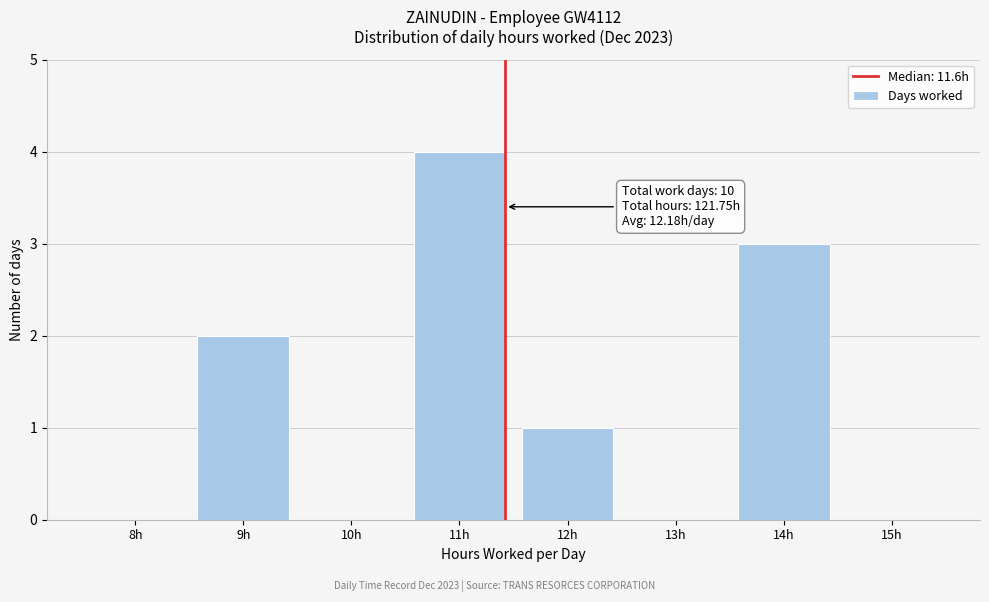

Reading left to right, extract all data points from this chart.

8h=0	9h=2	10h=0	11h=4	12h=1	13h=0	14h=3	15h=0